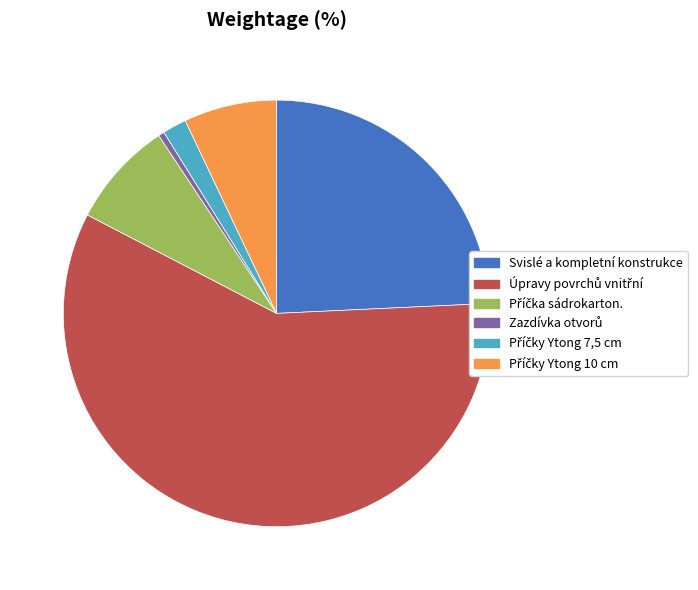

The Svislé a kompletní konstrukce slice represents 24% of the pie. True or false?

True